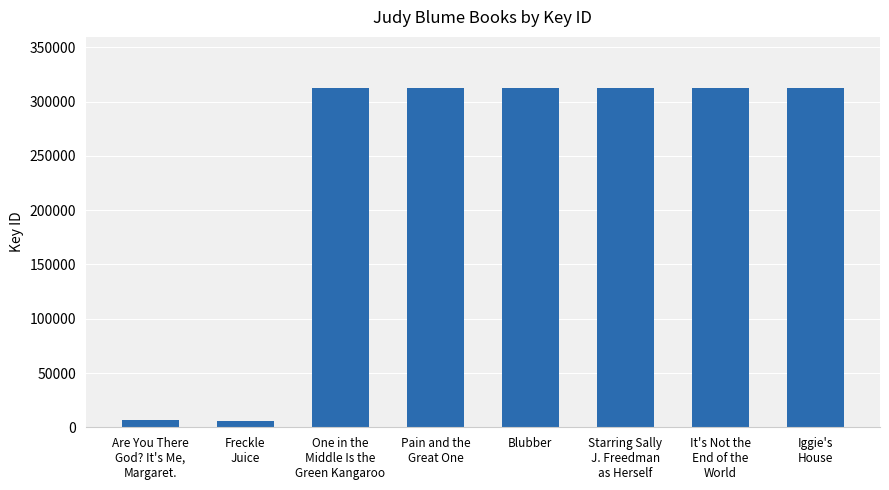

The chart shows a value of 312729 at Blubber. True or false?

True